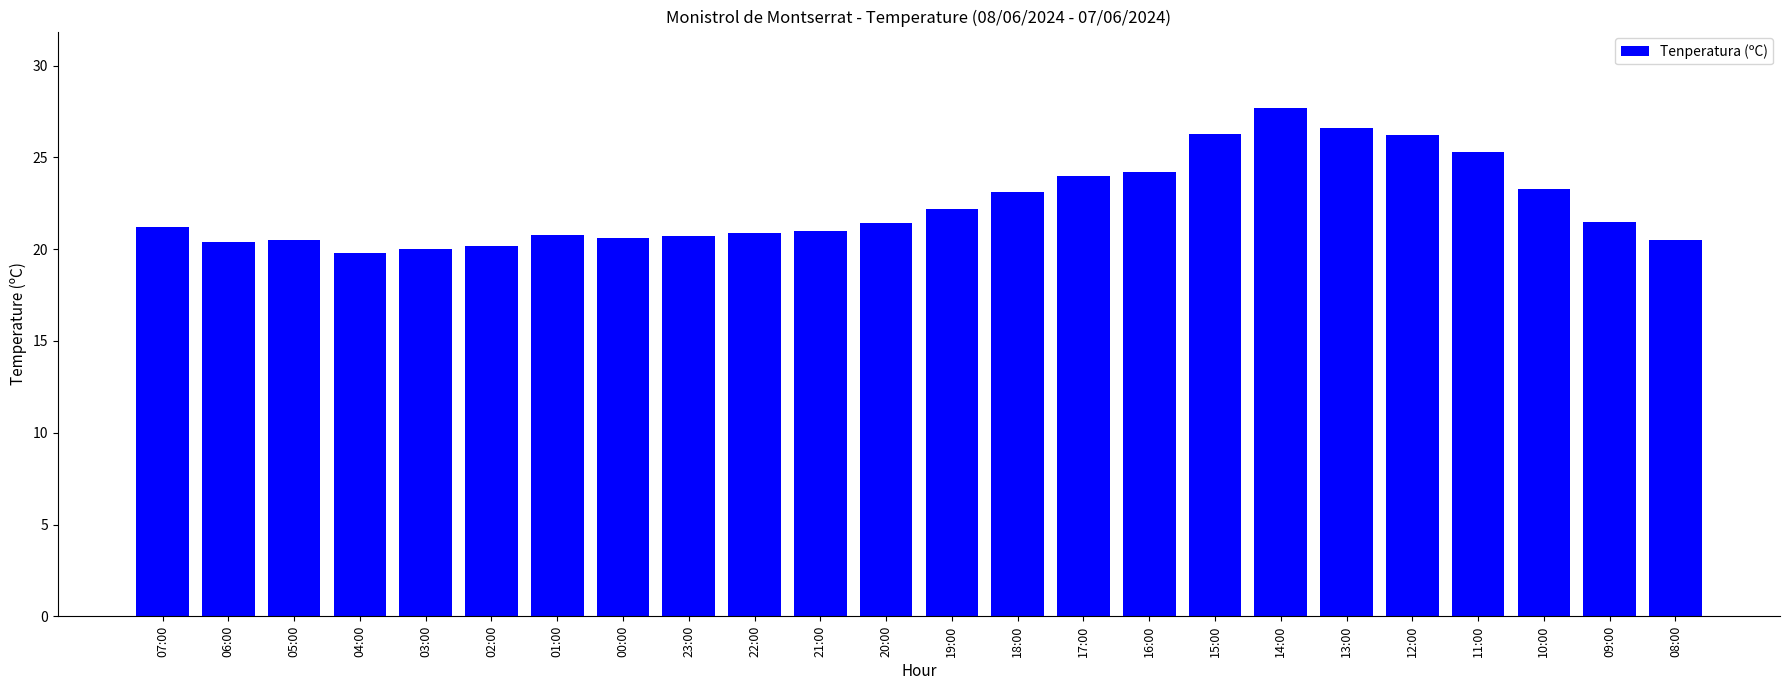

How many bars are there in total?

24